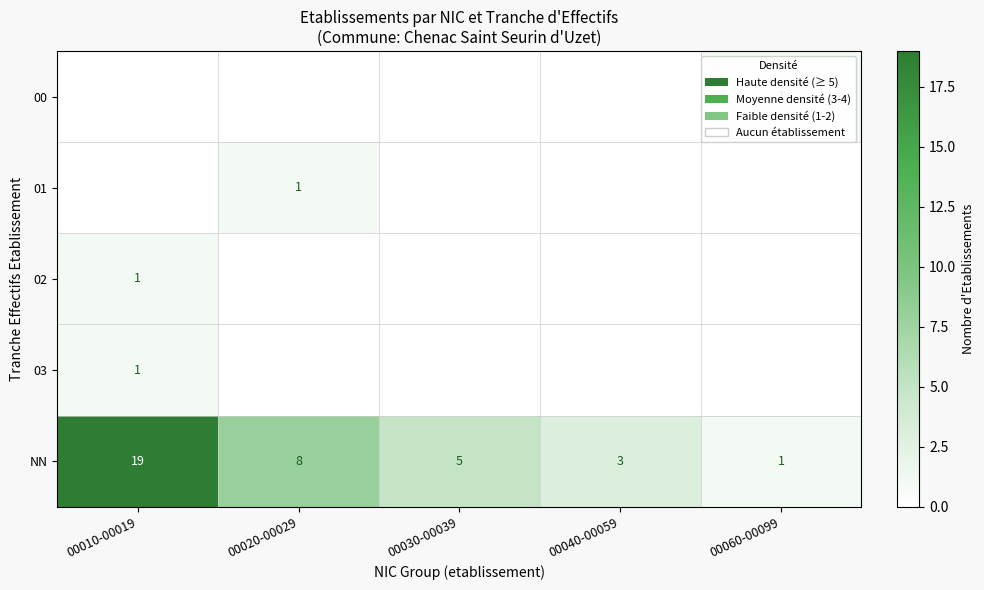

The 03 series shows 1 at 00010-00019. True or false?

True